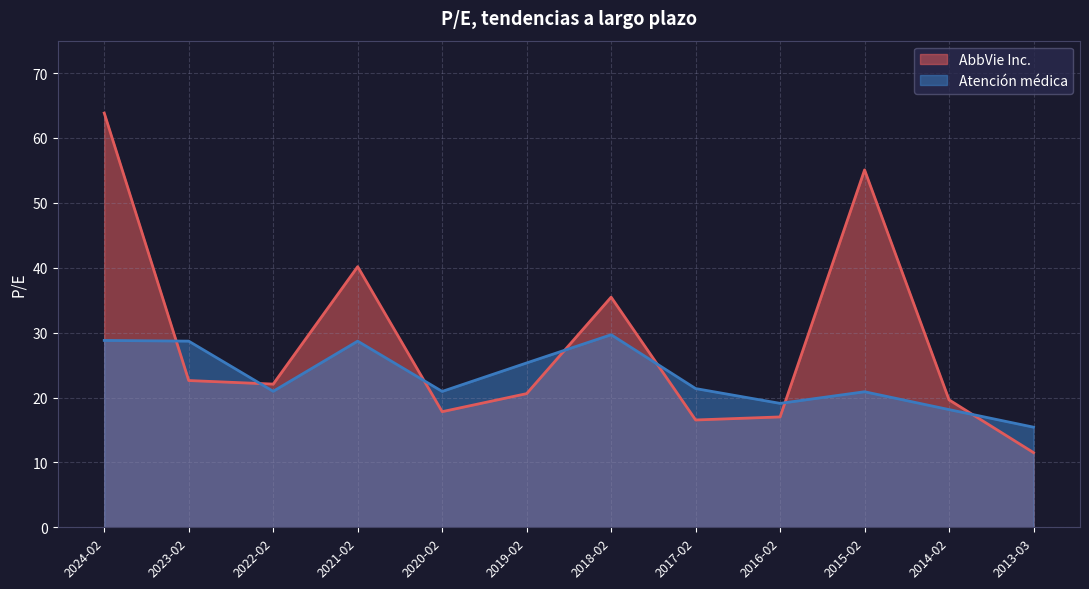

At how many categories does at least one series exceed 23?

6